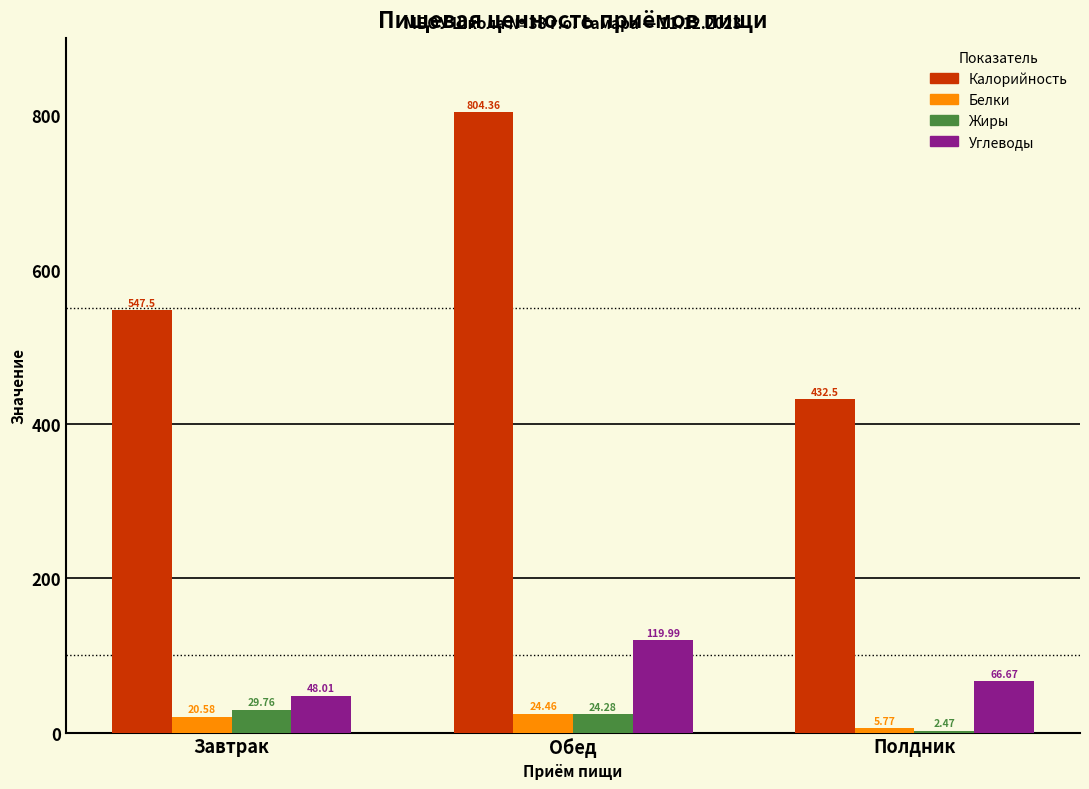

How many data points does each series have?

3